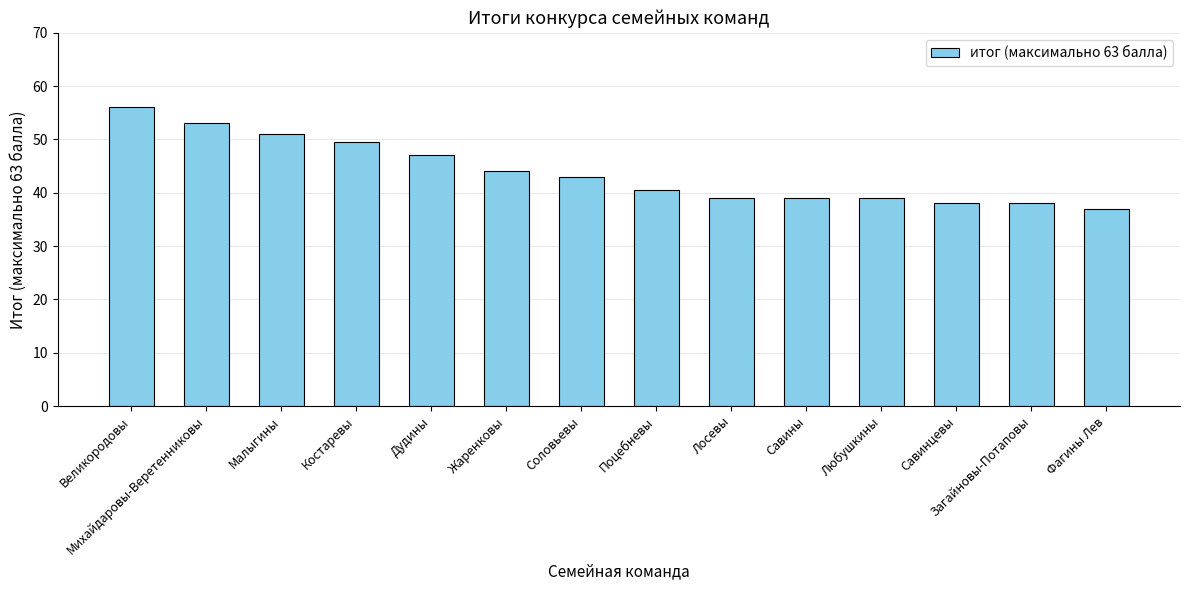

Which category has the lowest value across all series?

Фагины Лев